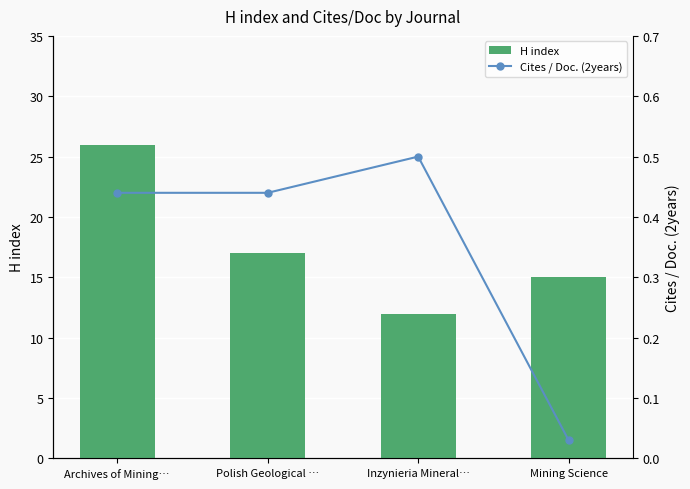

List the series in order of their overall mean, lowest first.

Cites / Doc. (2years), H index